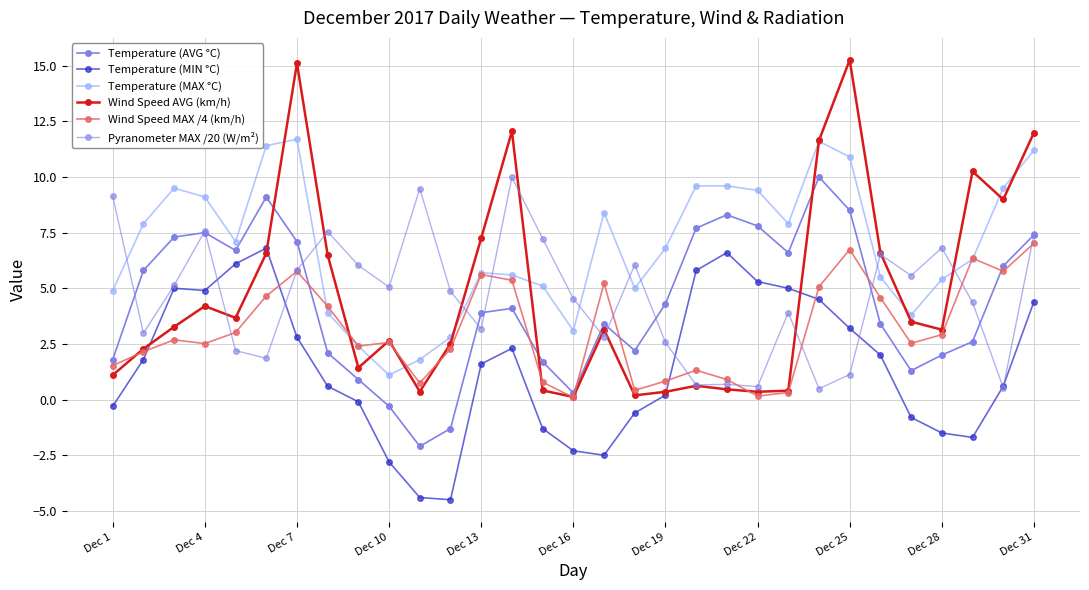

How many lines are shown in the chart?

6